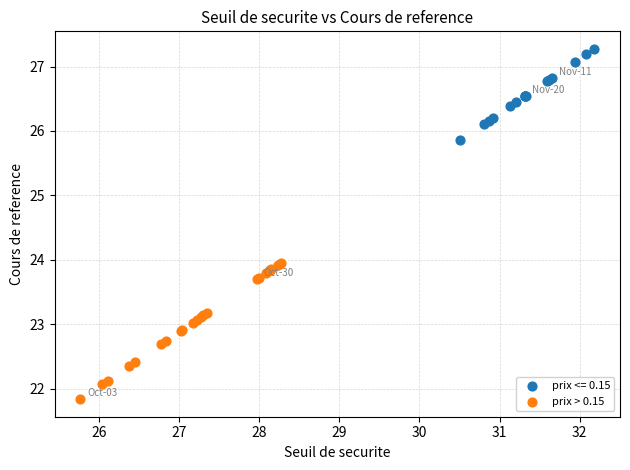

Which series contains the lowest Y value?

prix > 0.15